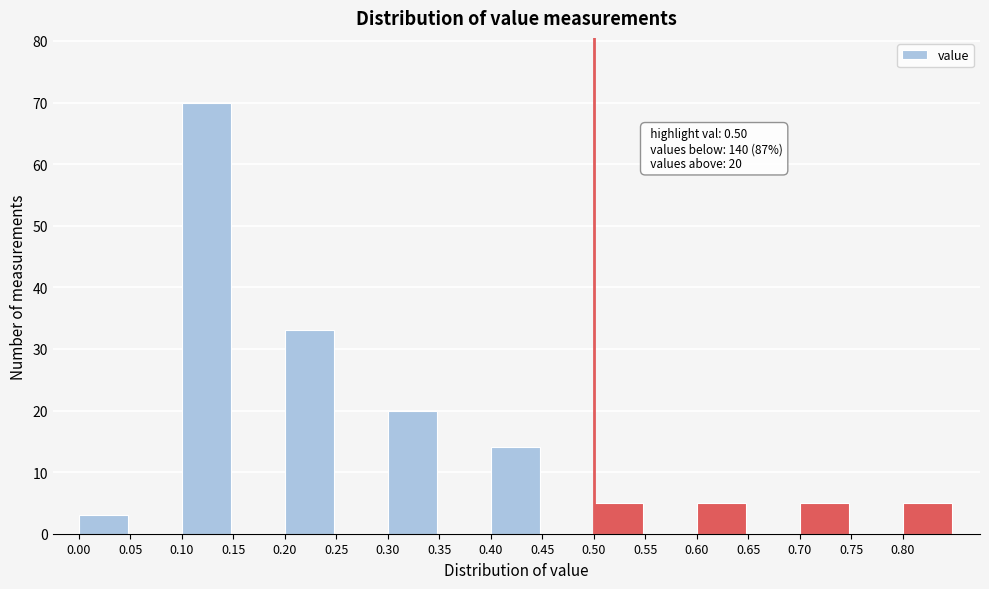

Which range on the x-axis has the tallest bar?

0.10 to 0.15